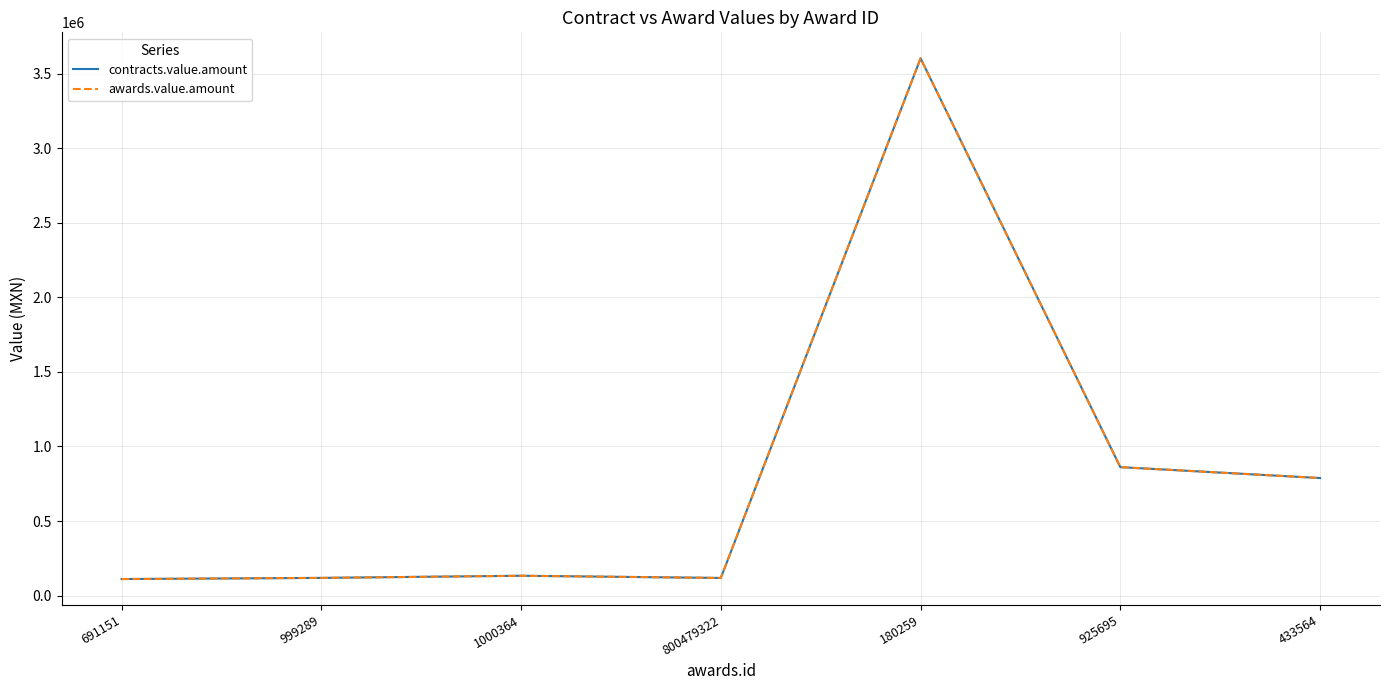

Is this an area chart (filled region under the line)?

No